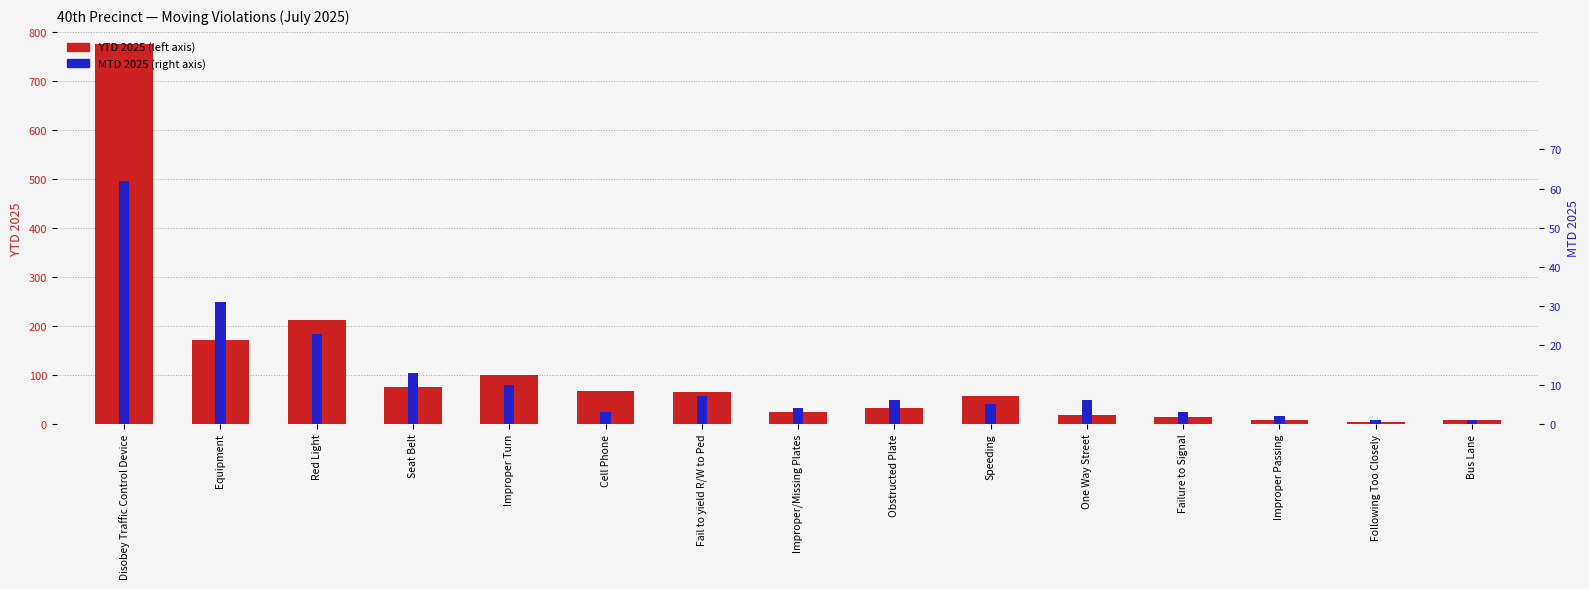

Where is MTD 2025 nearest to the value 31?

Equipment